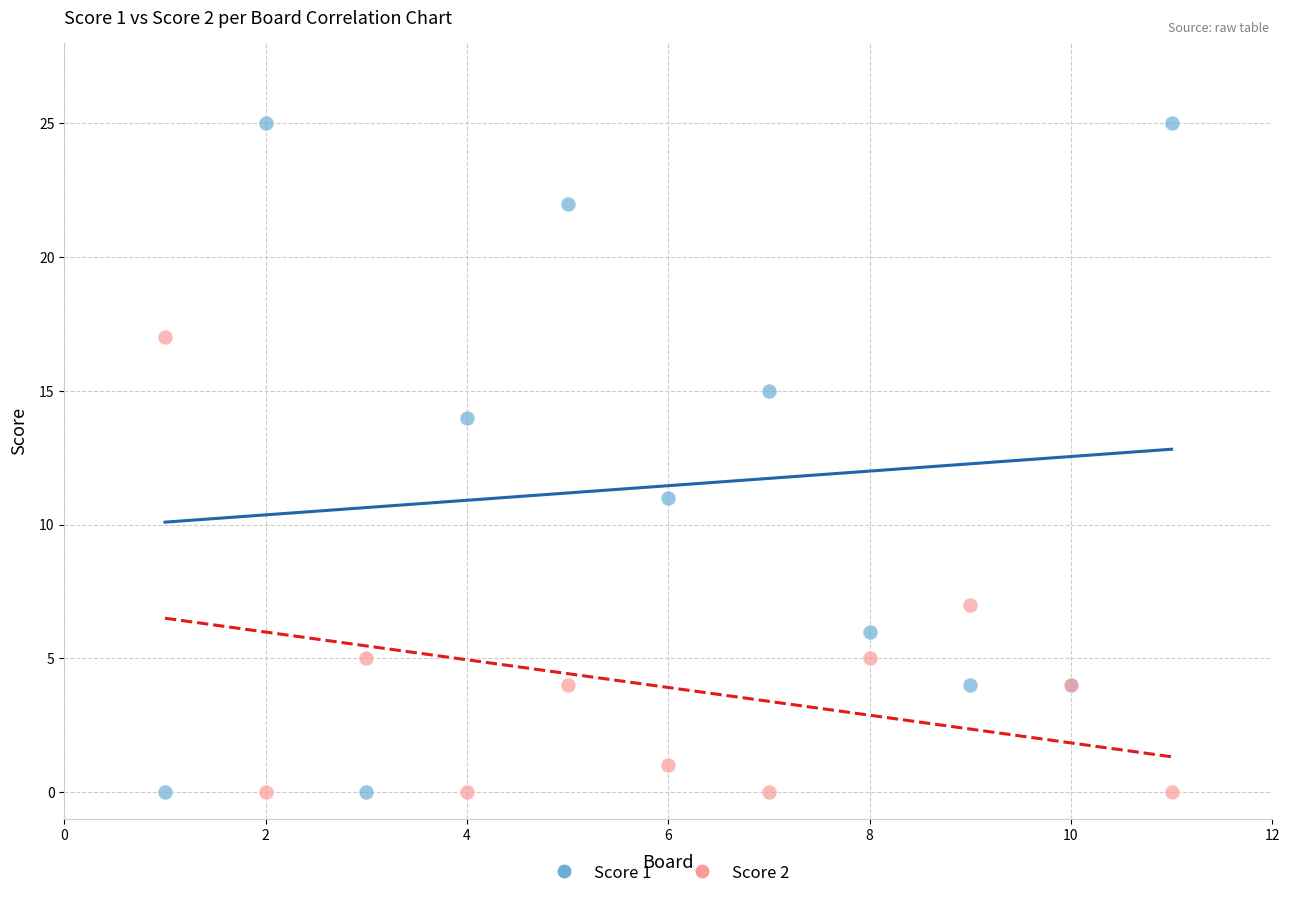

Which series reaches the maximum Y coordinate?

Score 1